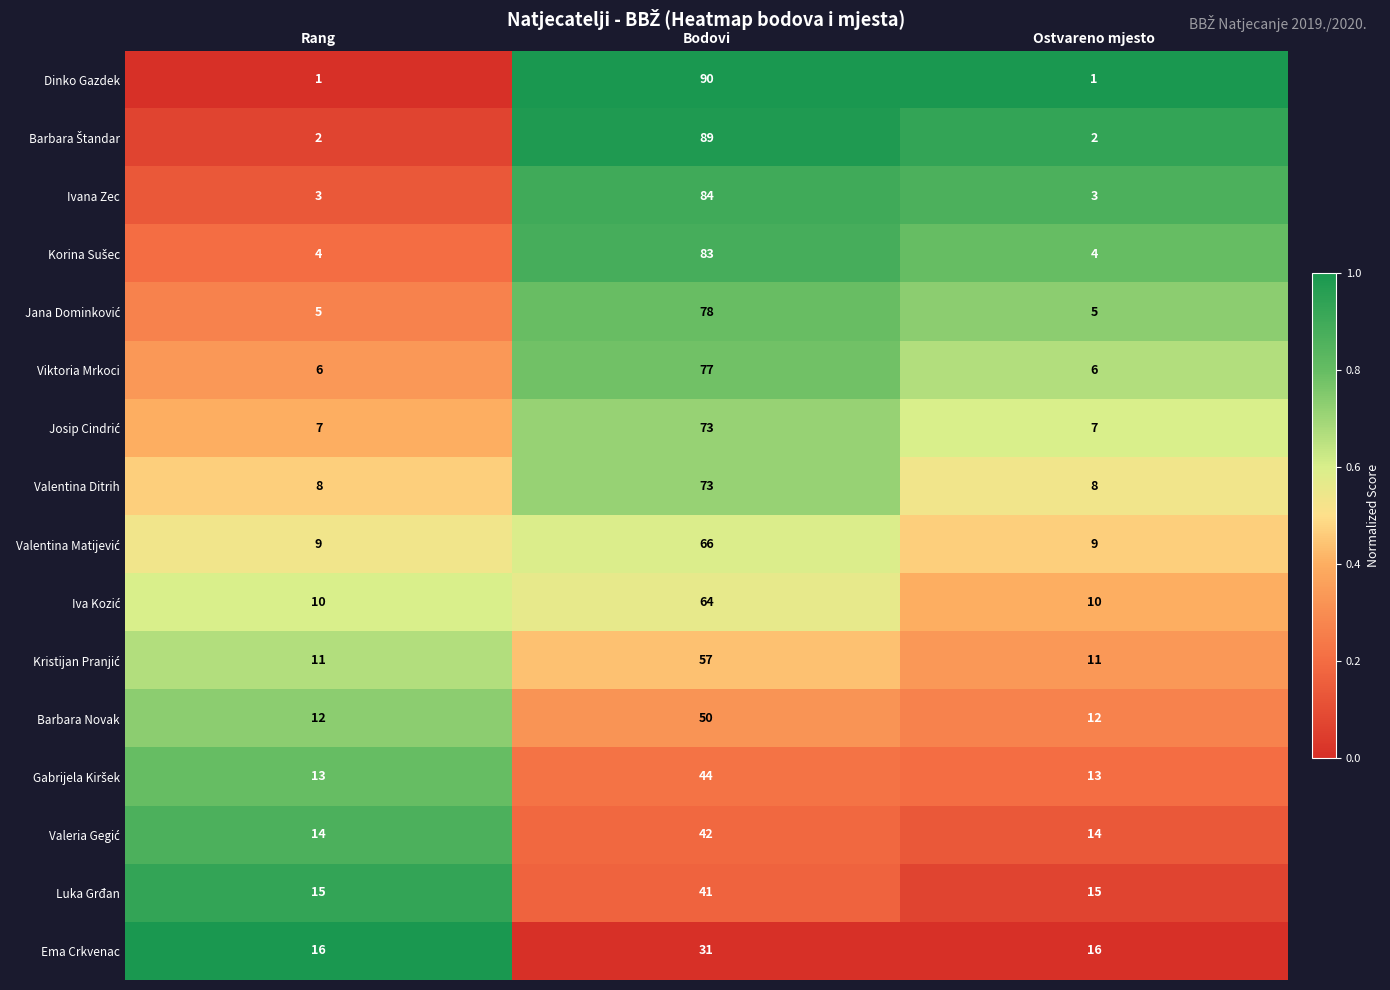

At which category does the chart reach its peak across all series?

Bodovi